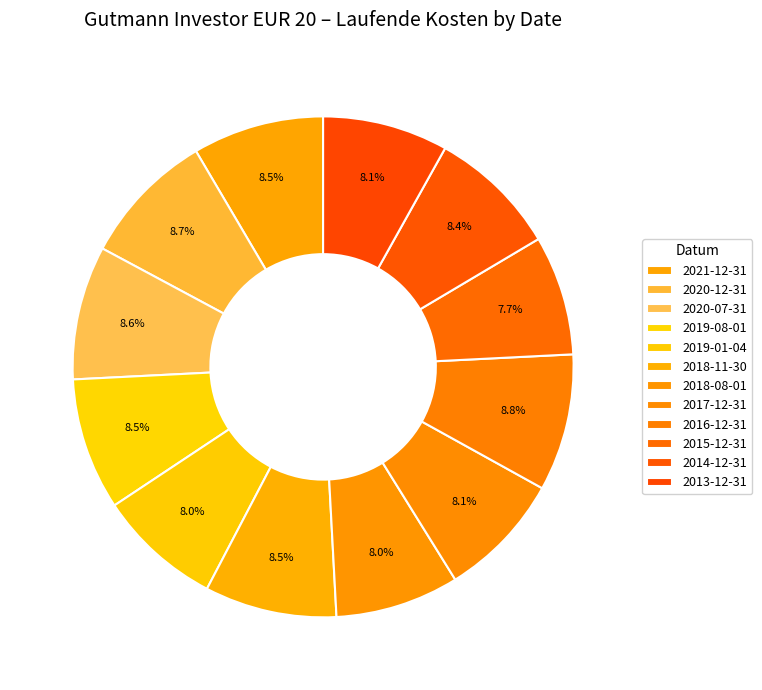

How many segments does this pie chart have?

12